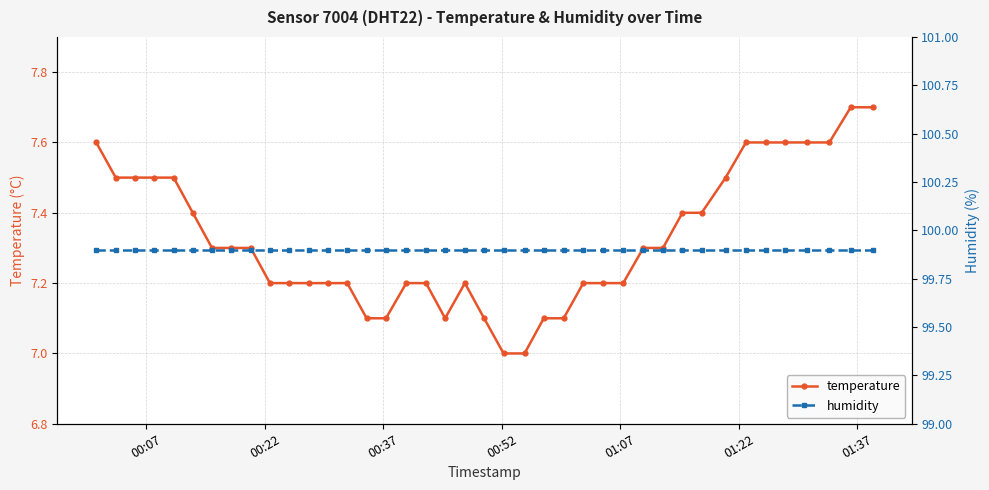

True or false: humidity and temperature intersect in this chart.

False